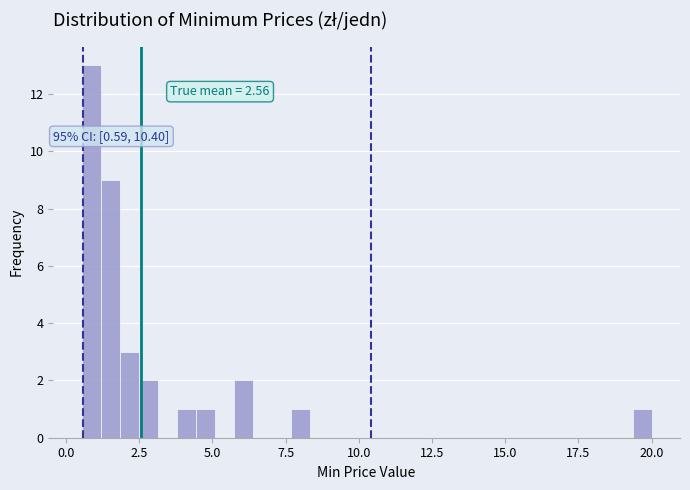

Around what value on the x-axis is the tallest bar? Give the approximate position of its centre, as read against the axis.

1.0